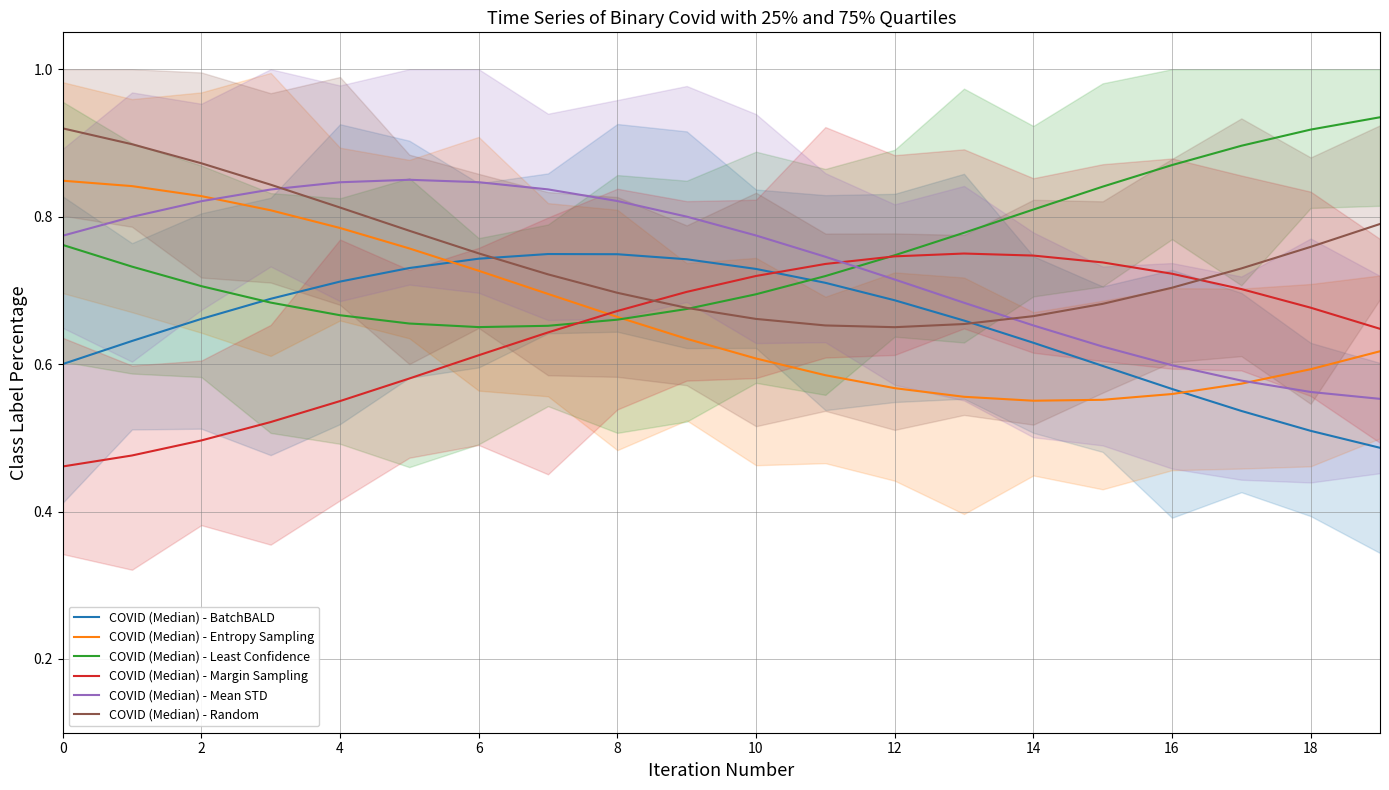

The value of COVID (Median) - Random at 13 is 1.0. True or false?

False